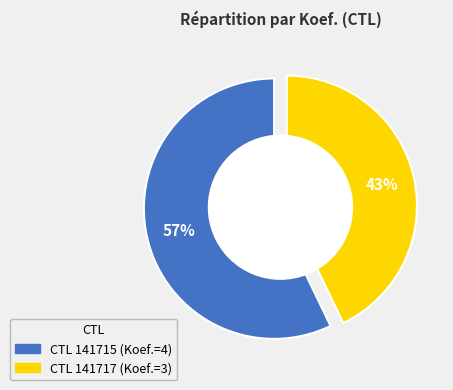

To the nearest percent, what is the combined percentage of 141715 and 141717?

100%